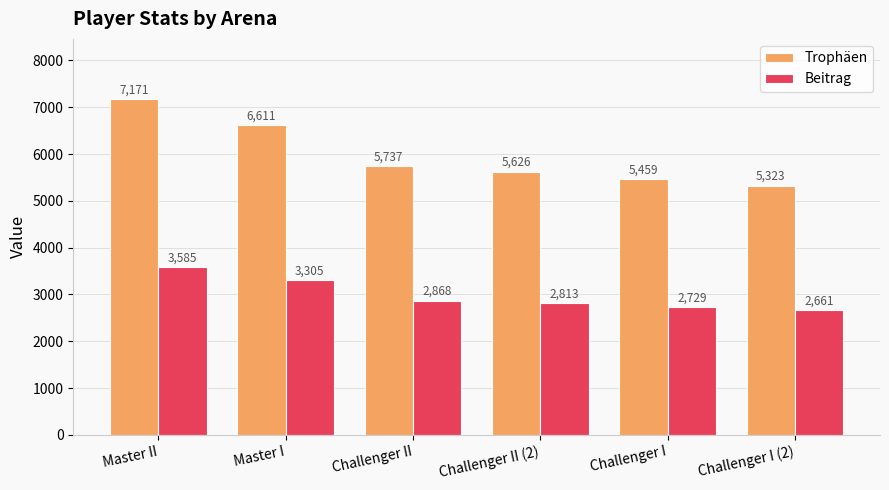

What is the average value of the Beitrag series?

2994